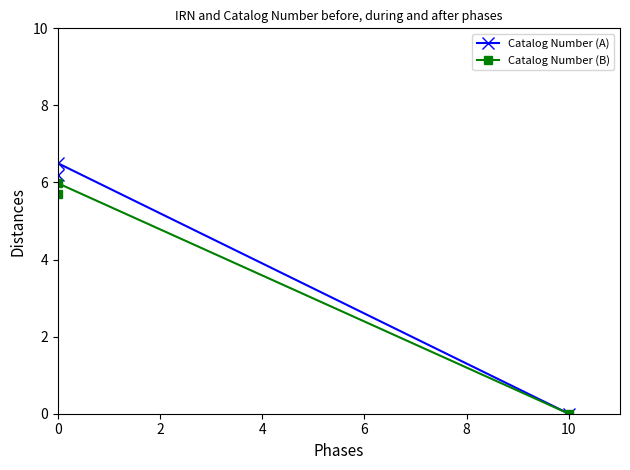

How many series are shown in this chart?

2